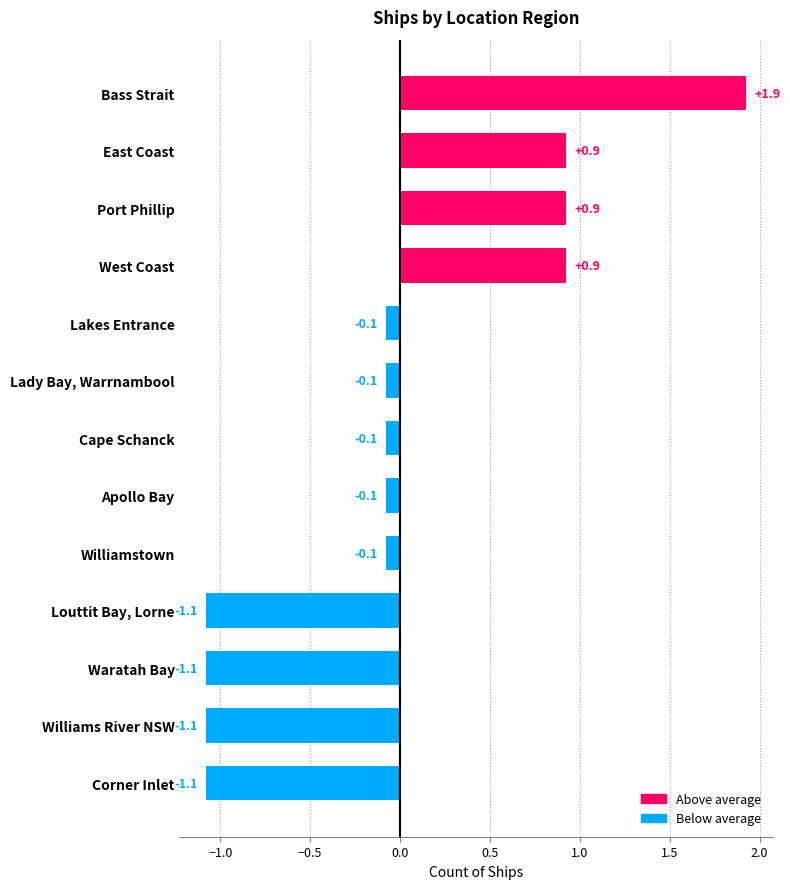

What is the difference between the maximum and minimum values?

3.0